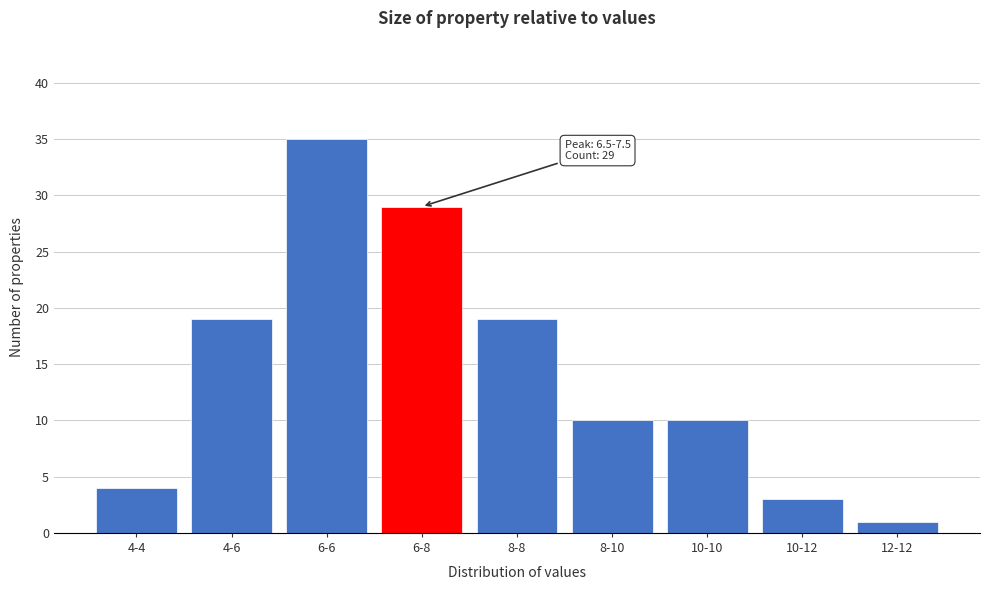

Reading left to right, what are all the values shown in this chart?

4	19	35	29	19	10	10	3	1